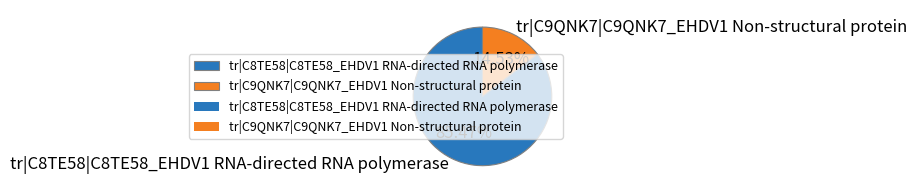

Does tr|C8TE58|C8TE58_EHDV1 RNA-directed RNA polymerase represent more than half of the total?

Yes